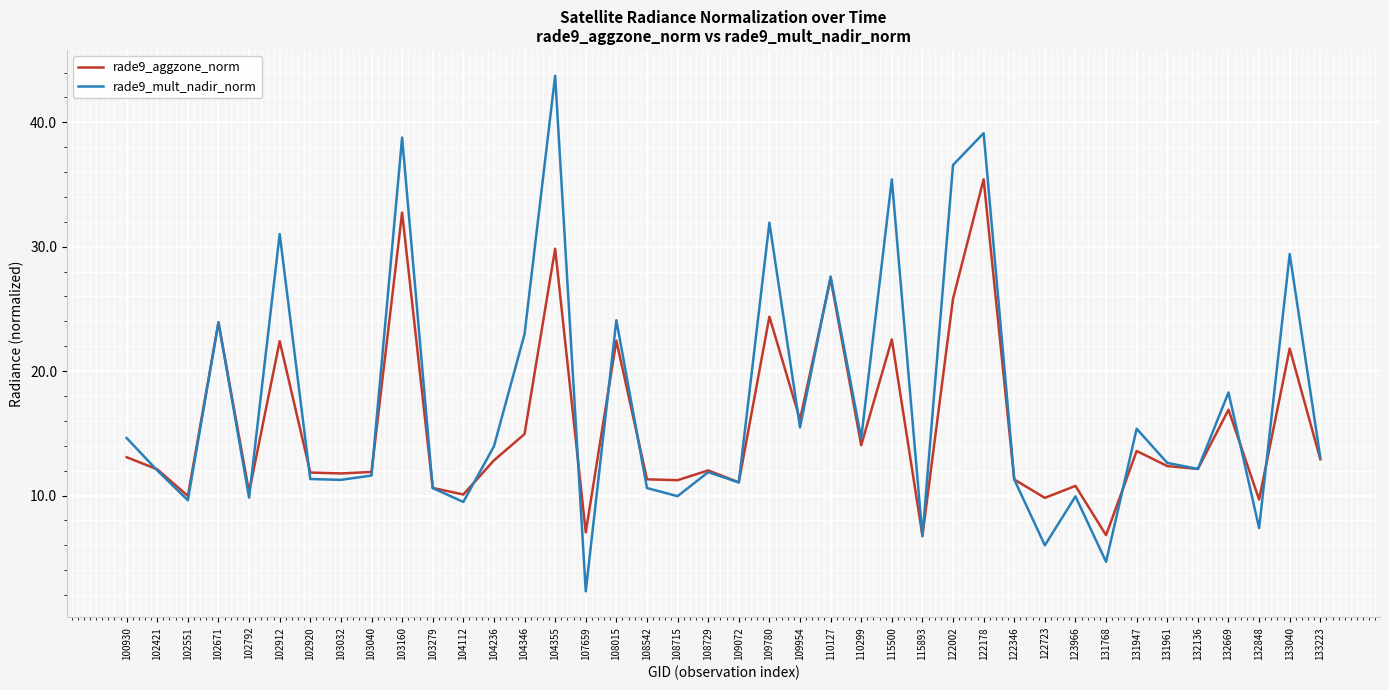

True or false: rade9_aggzone_norm and rade9_mult_nadir_norm intersect in this chart.

True